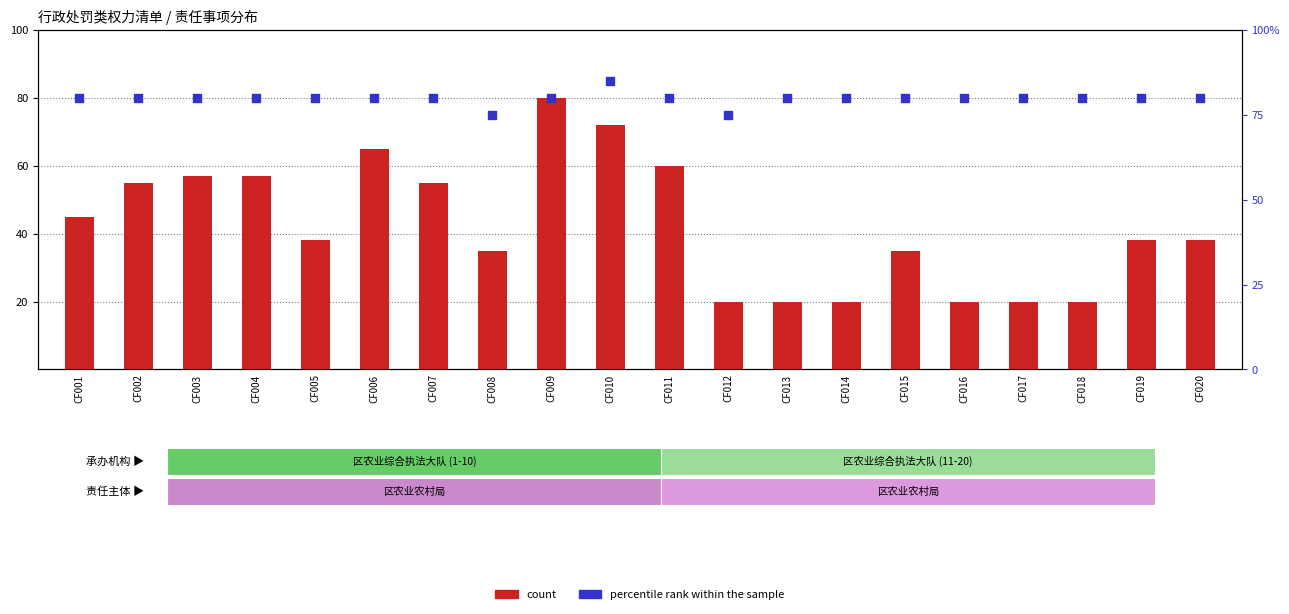

What is the total value across all series at CF006?

145